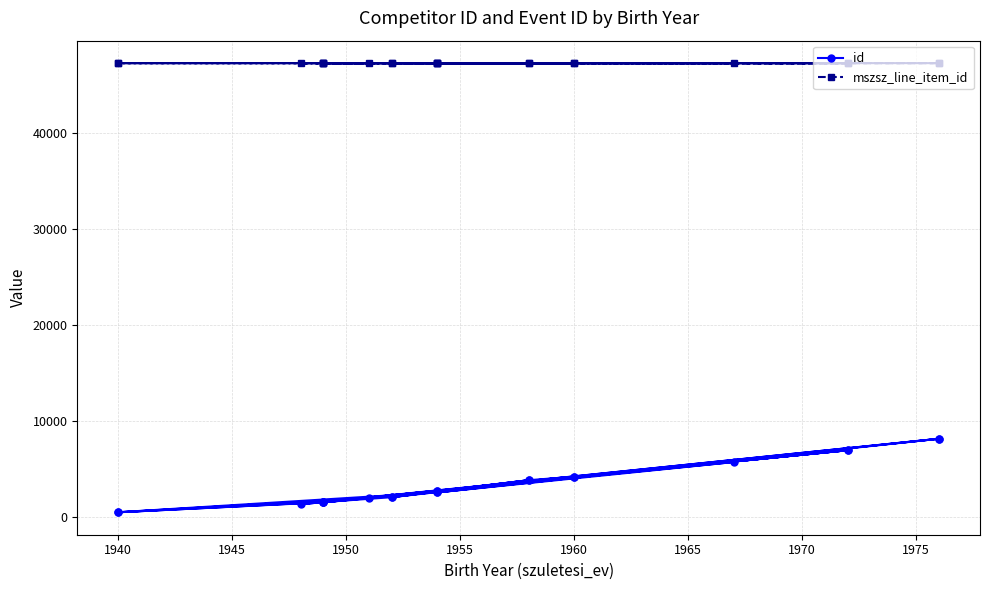

How many interior local peaks does the id series have?

8